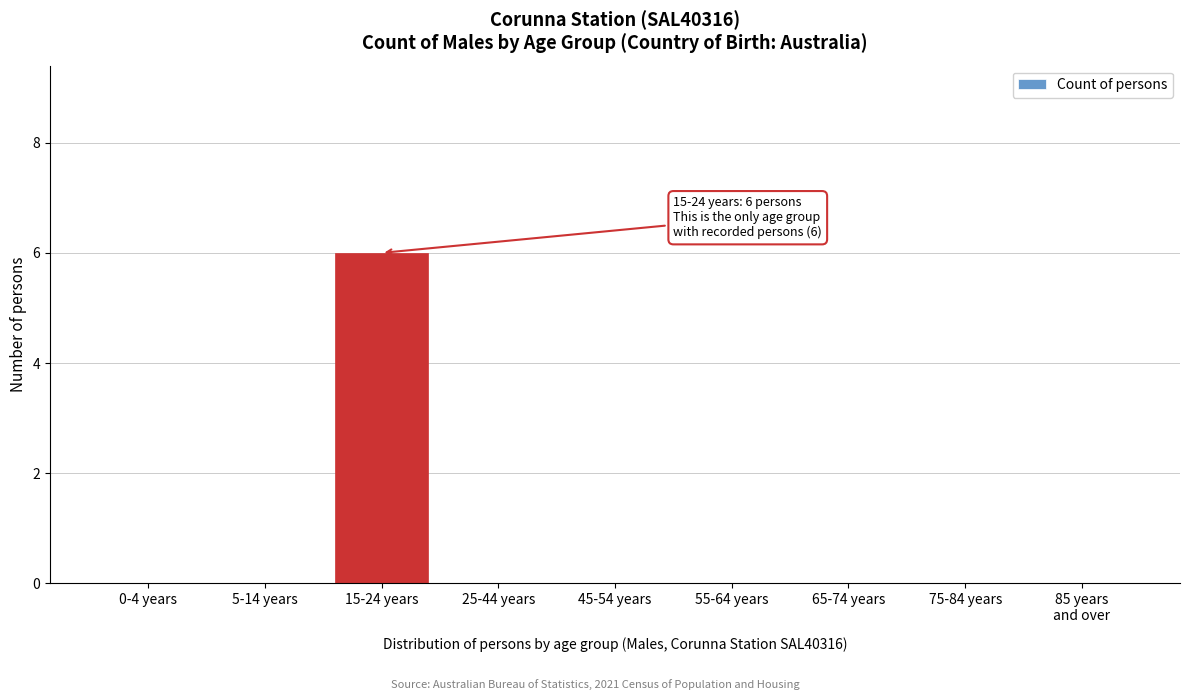

What is the change in value from 15-24 years to 75-84 years?

-6